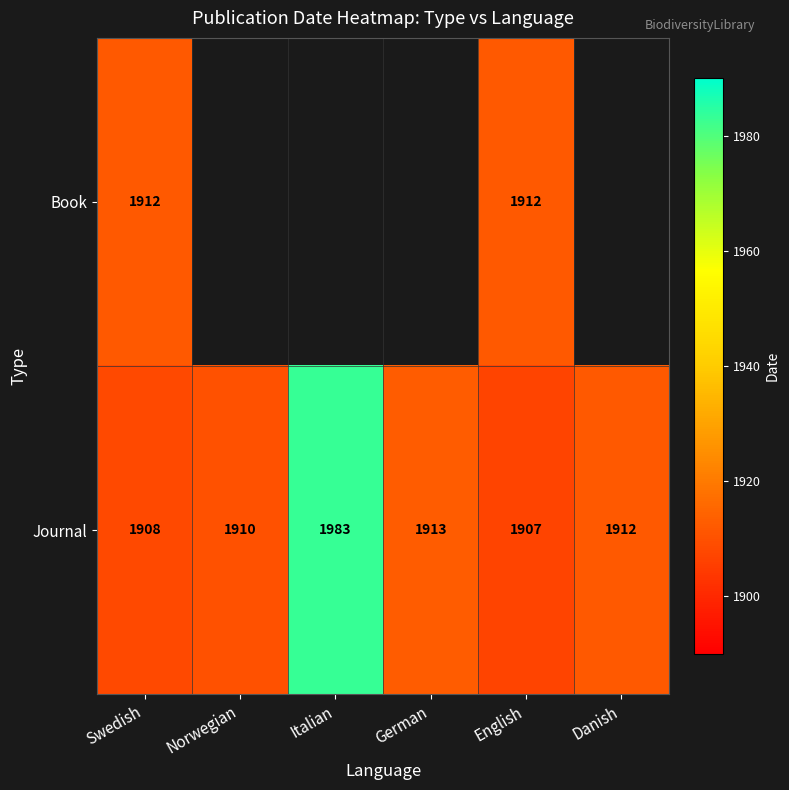

At which label does Journal first exceed 1912?

Italian